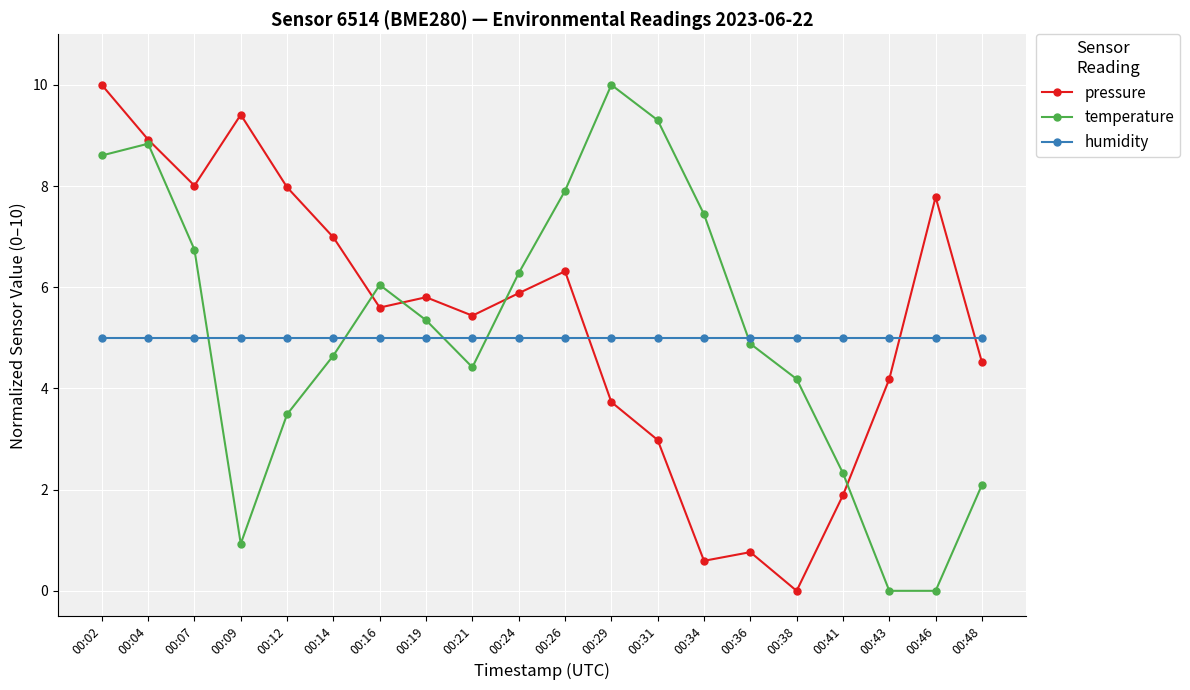

At which category does temperature reach its first local valley?

00:09